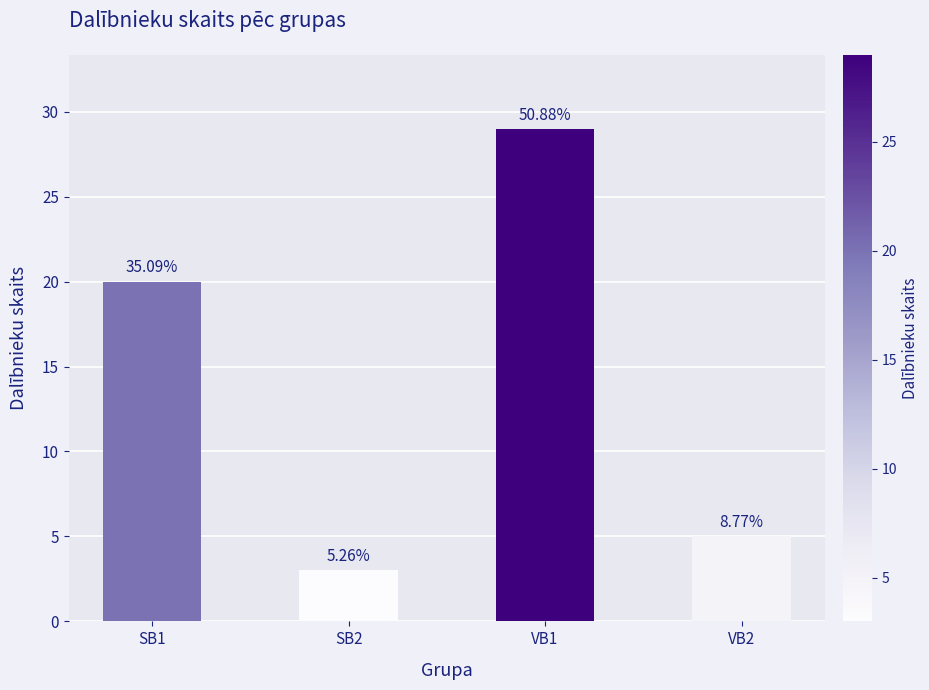

What is the label of the 3rd bar from the left?

VB1